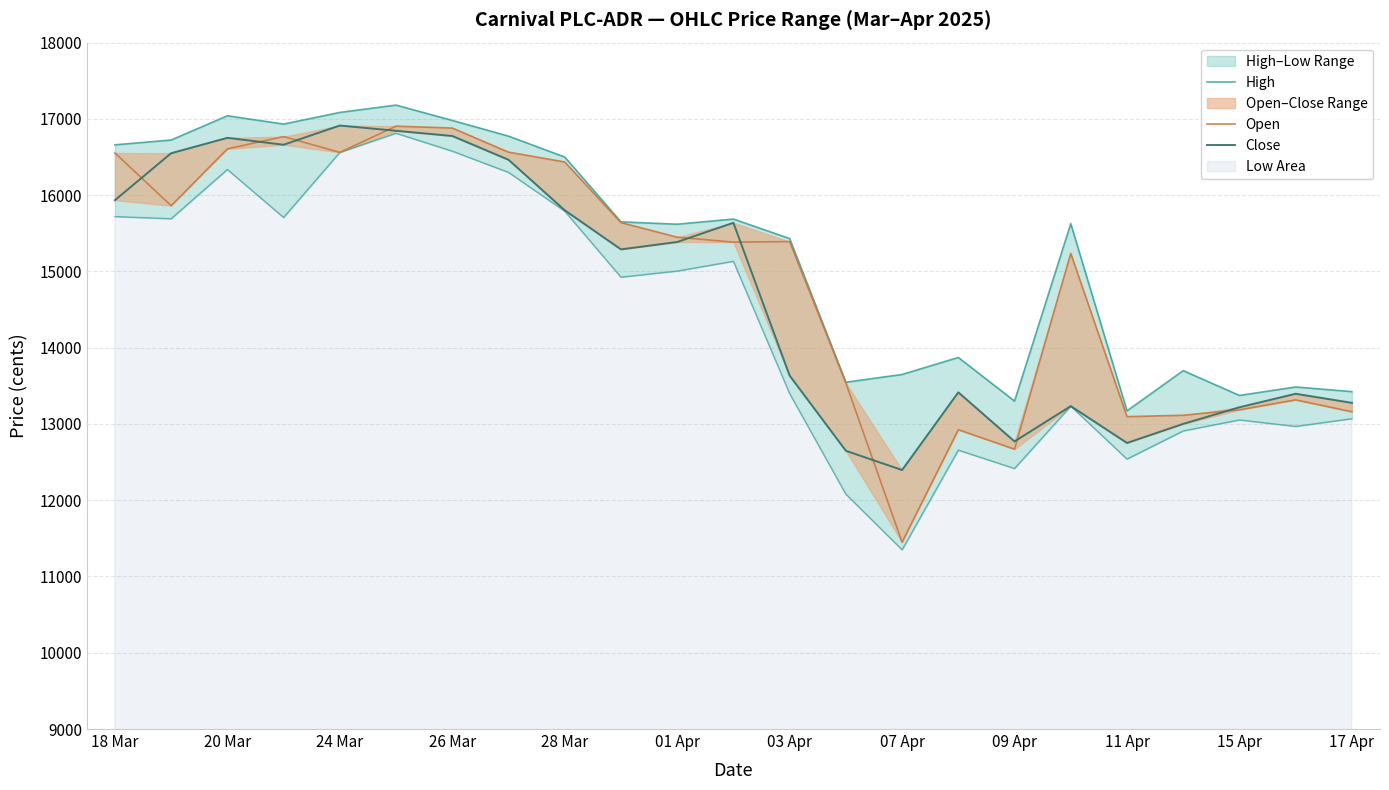

What position from the left is 19?

20